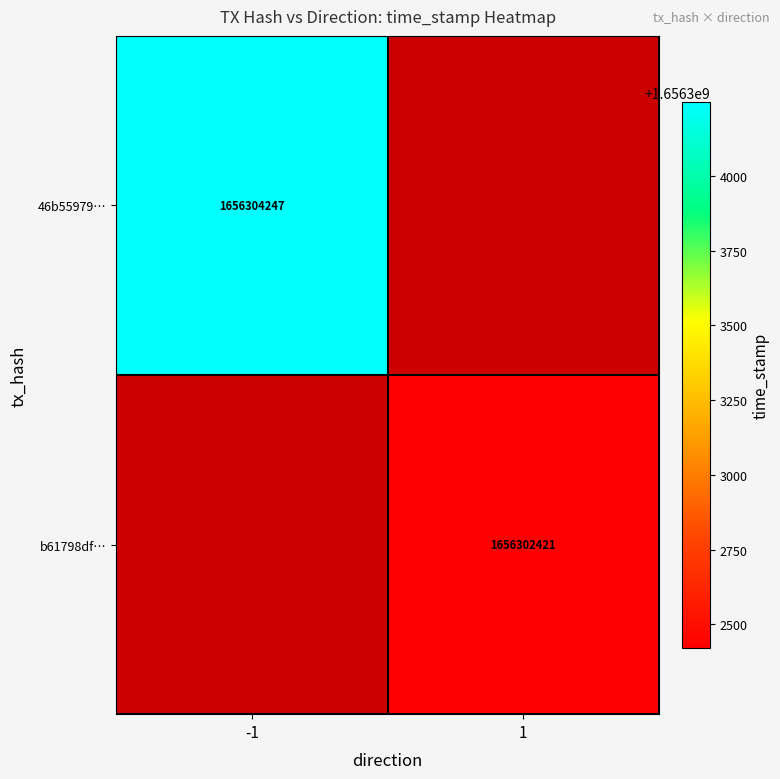

Is the value of b61798df… at 1 greater than the value of 46b55979… at -1?

No